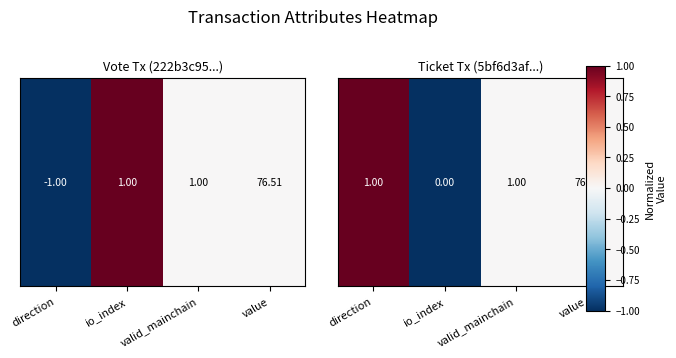

At which category does the chart reach its peak across all series?

direction